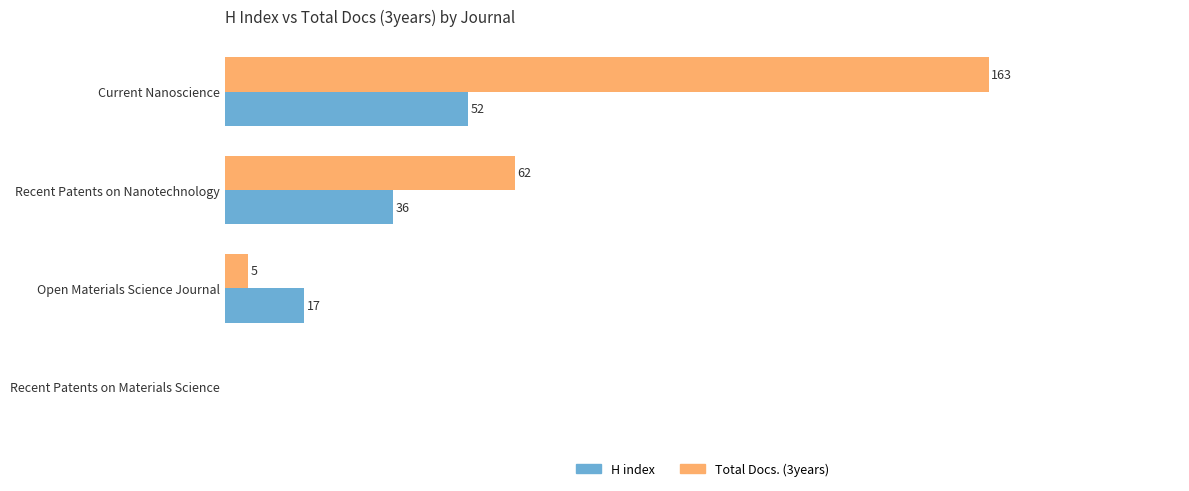

Is the value of Total Docs. (3years) at Recent Patents on Materials Science greater than the value of H index at Current Nanoscience?

No